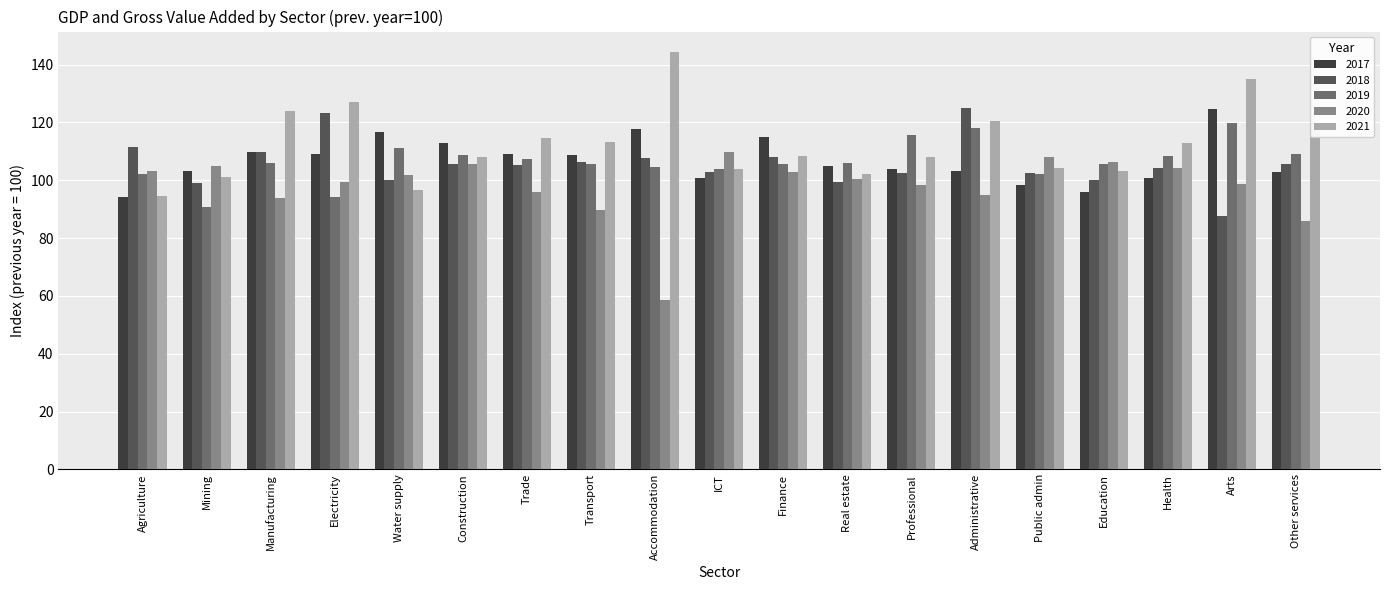

At which category does the chart reach its minimum across all series?

Accommodation